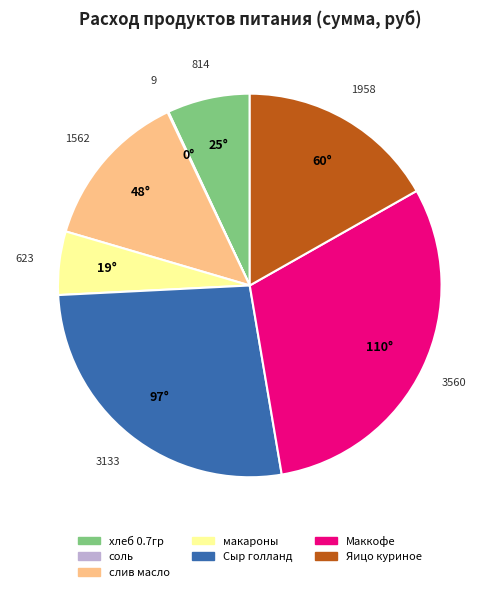

What is the largest slice in the pie chart?

Маккофе